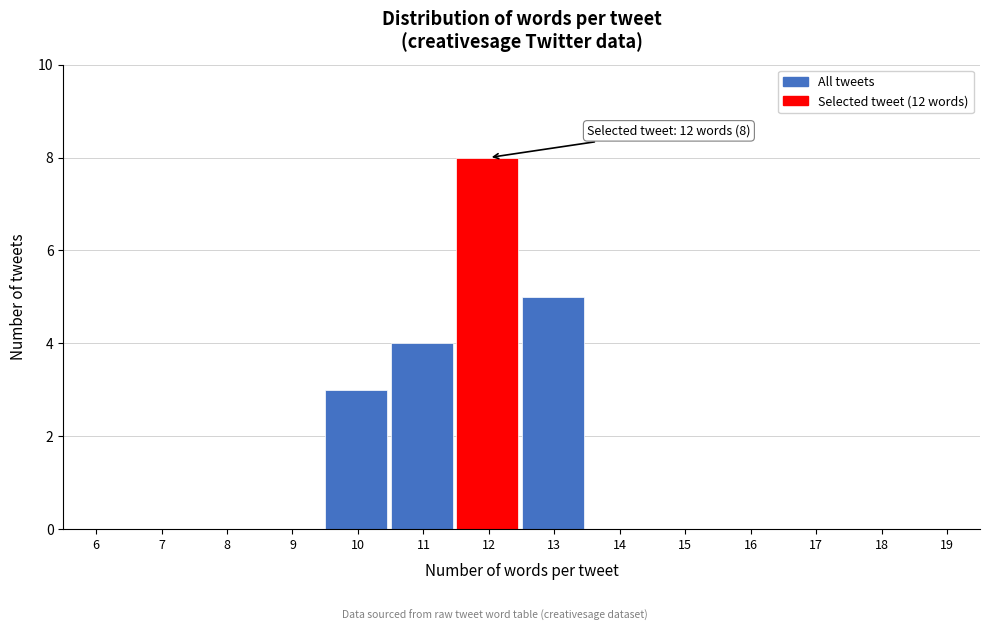

Reading left to right, what are all the values shown in this chart?

6=0	7=0	8=0	9=0	10=3	11=4	12=8	13=5	14=0	15=0	16=0	17=0	18=0	19=0